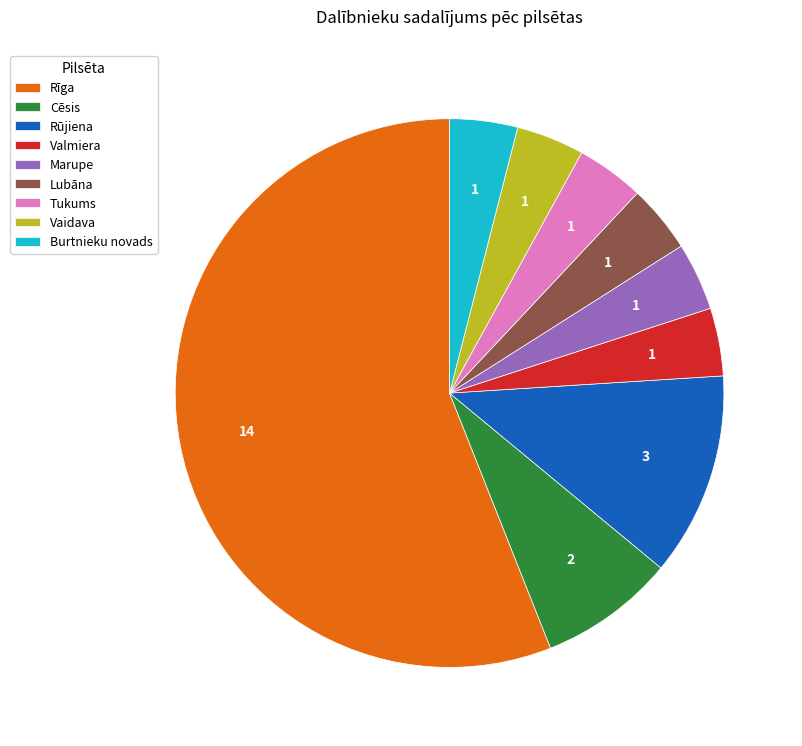

Which slice represents more than half of the pie?

Rīga